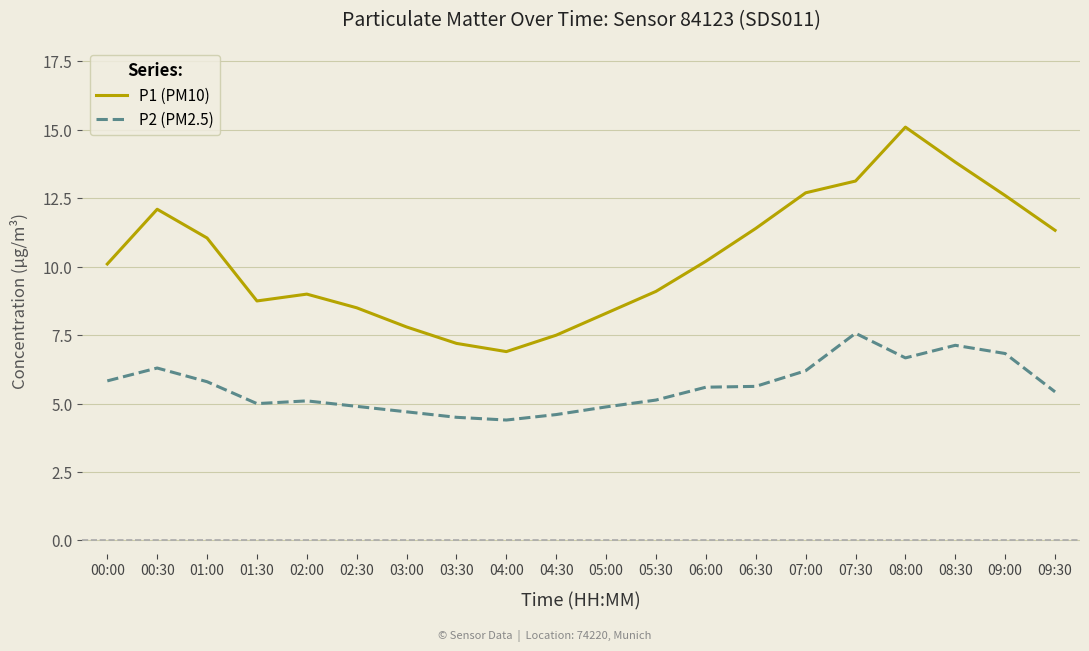

Does the chart have visible grid lines?

Yes